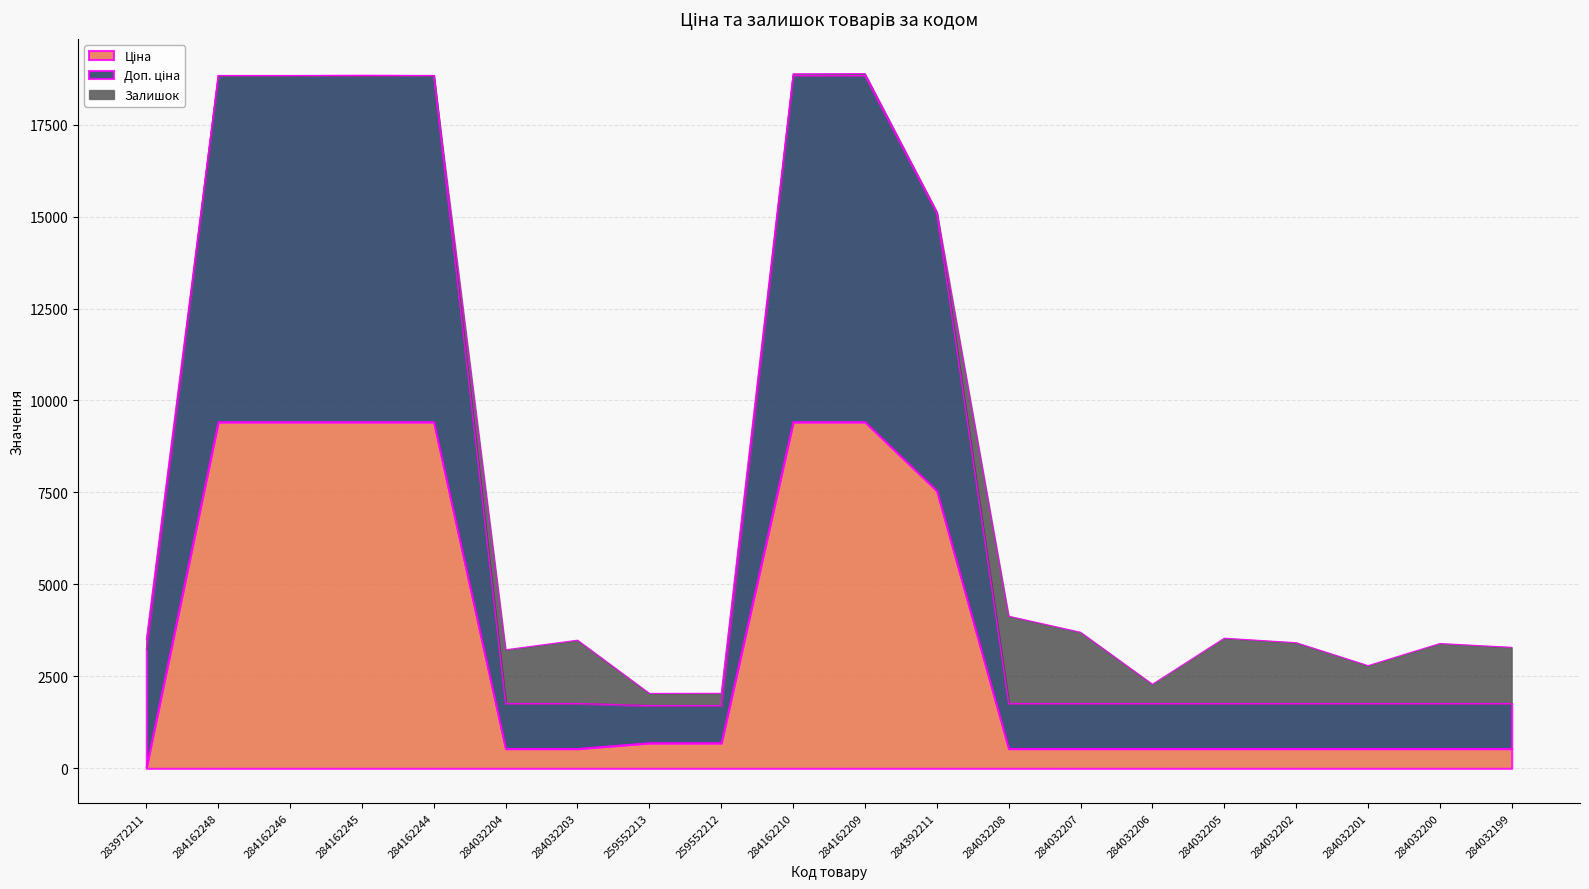

The Доп. ціна series shows 4209.0 at 283972211. True or false?

False